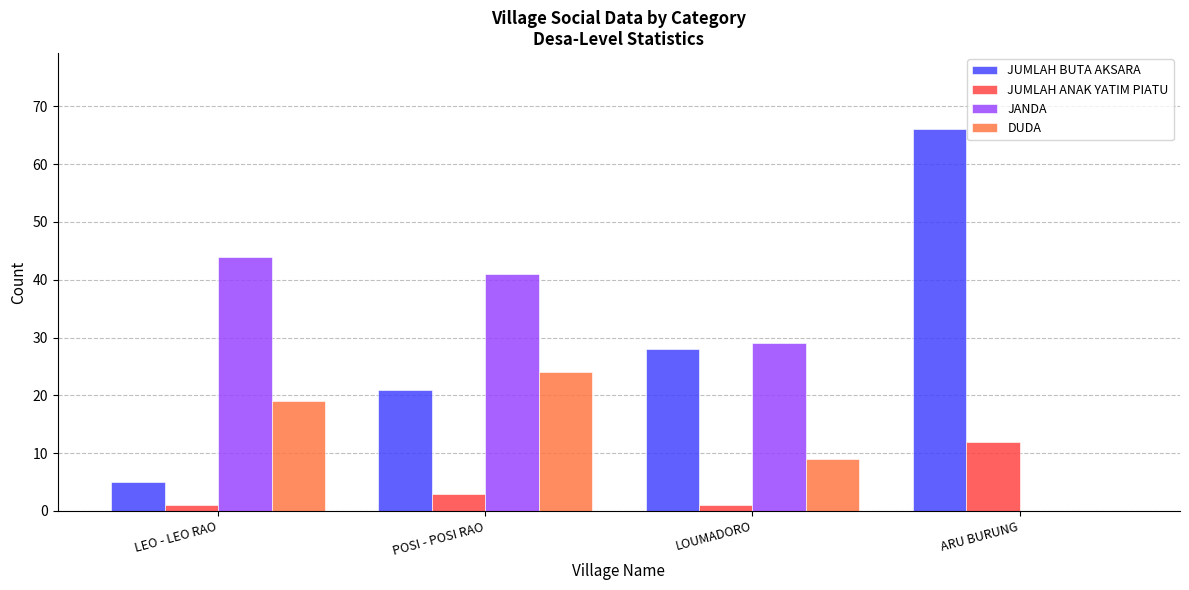

What is the difference between the DUDA values at ARU BURUNG and LEO - LEO RAO?

19